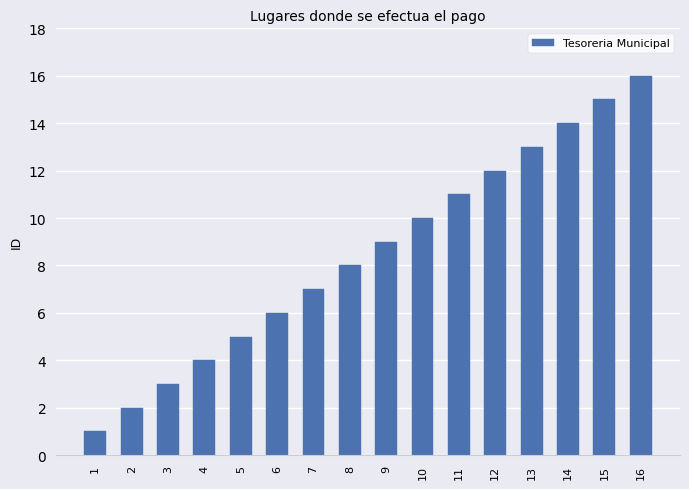

How many values are below 9?

8